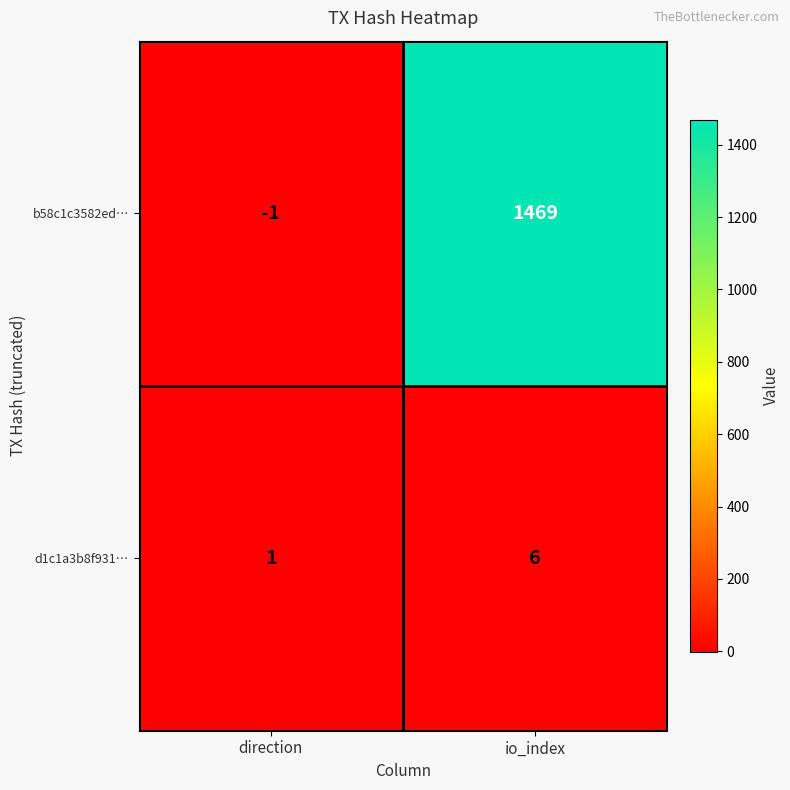

What value does the b58c1c3582ed… series have at io_index, to the nearest 50?

1450